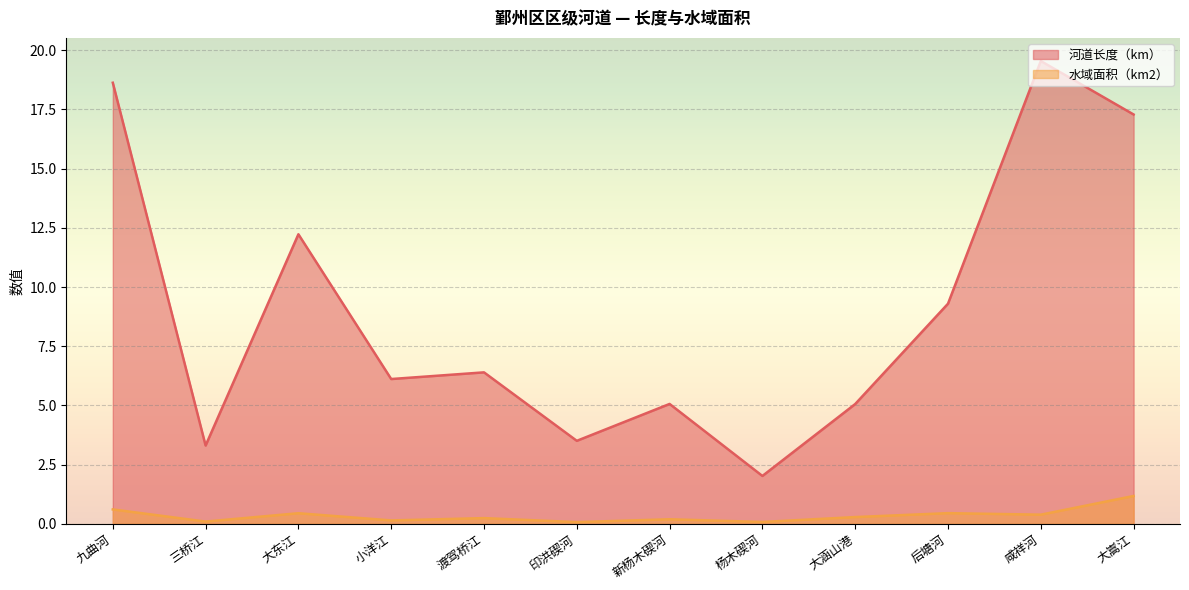

Reading left to right, extract all data points from this chart.

河道长度（km）: 18.6	3.3	12.2	6.1	6.4	3.5	5.1	2.0	5.1	9.3	19.5	17.3
水域面积（km2）: 0.6	0.1	0.4	0.1	0.2	0.1	0.2	0.1	0.3	0.4	0.4	1.2